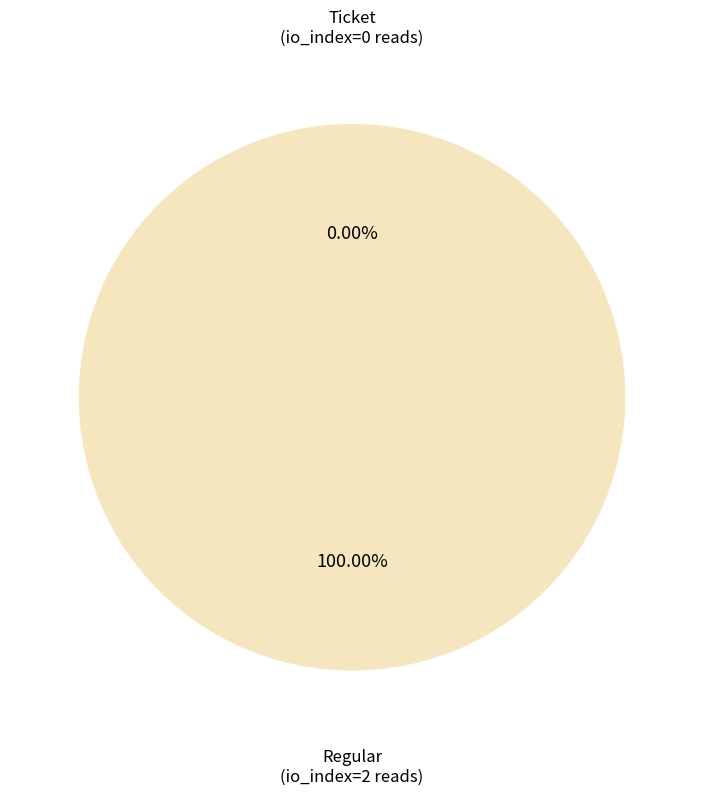

Is Ticket (io_index=0) the majority of the pie?

No